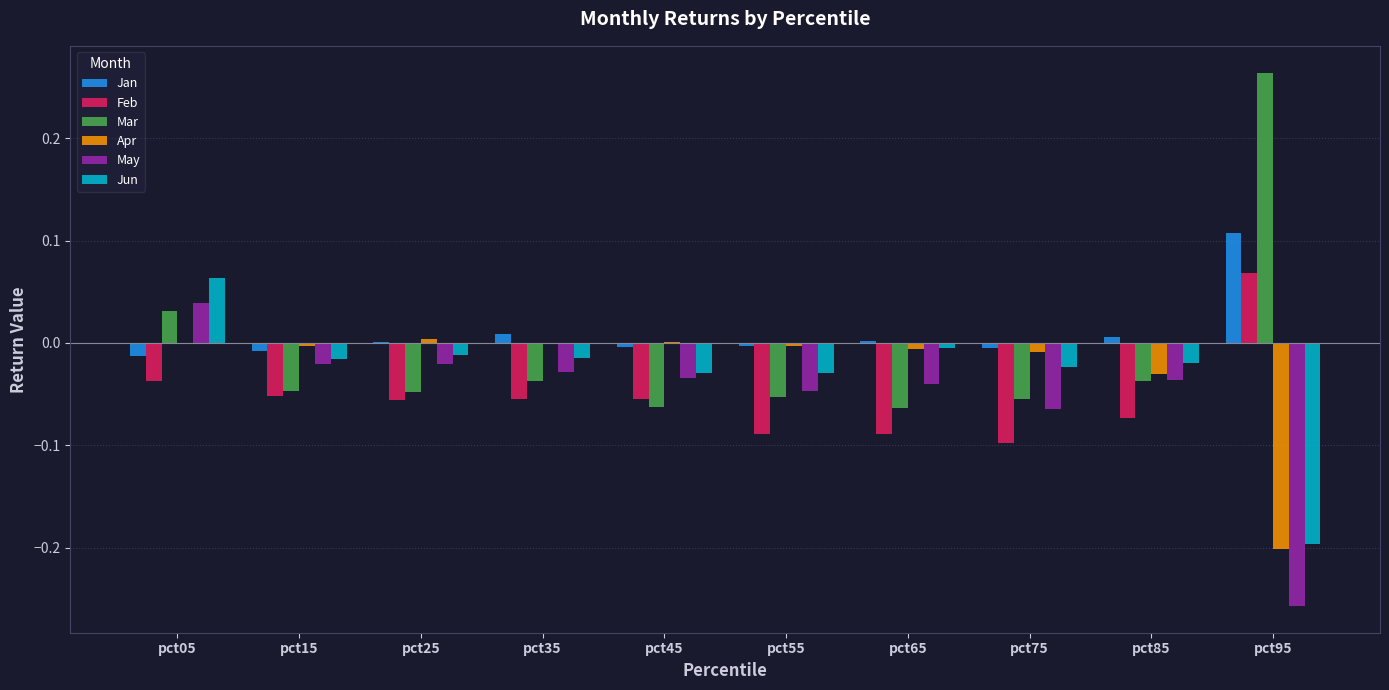

At which label does Feb reach its peak?

pct95